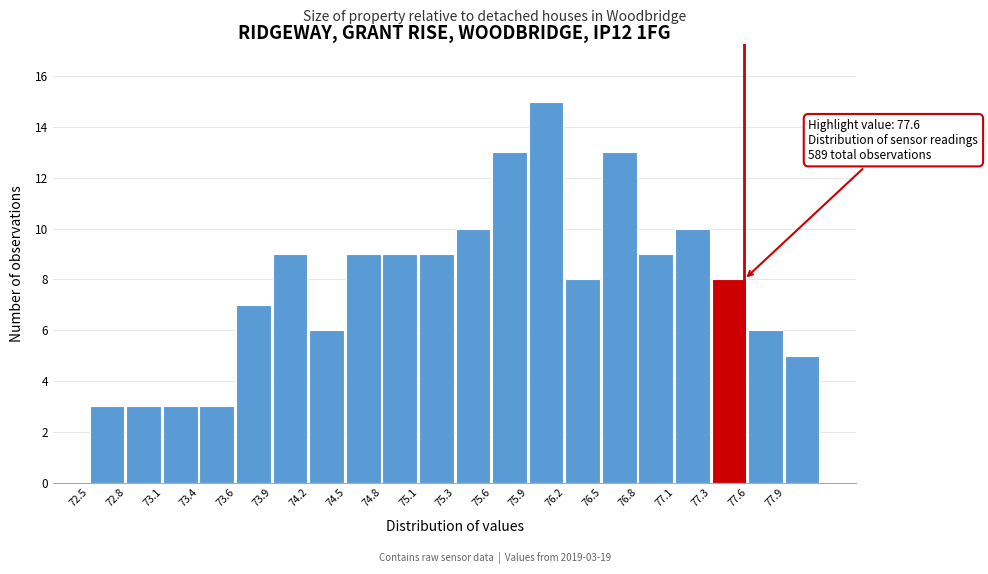

Which range on the x-axis has the tallest bar?

75.920 to 76.205